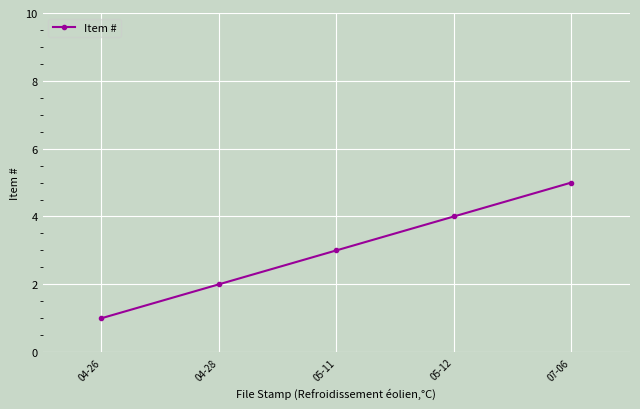

What is the difference between the values at 05-12 and 04-26?

3